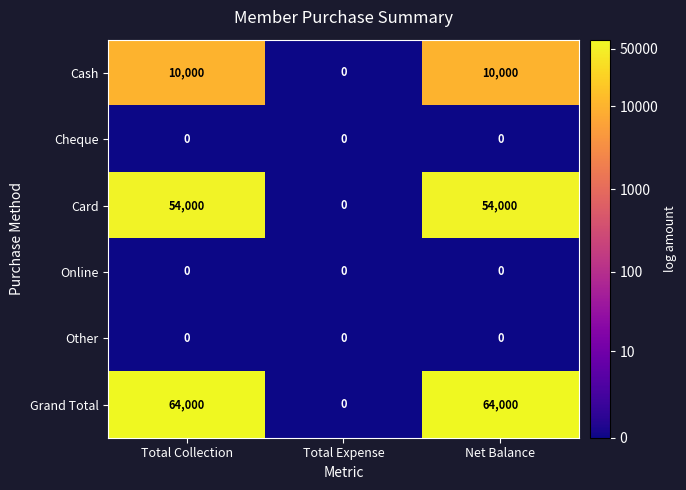

What is the difference between the second highest and minimum values in the Card series?

54000